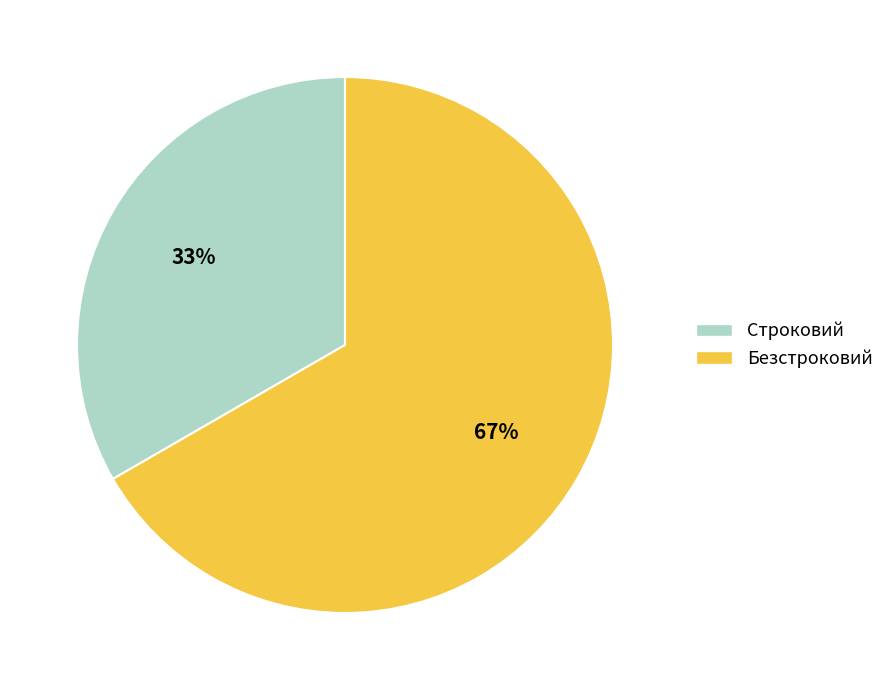

How many slices are in this pie chart?

2